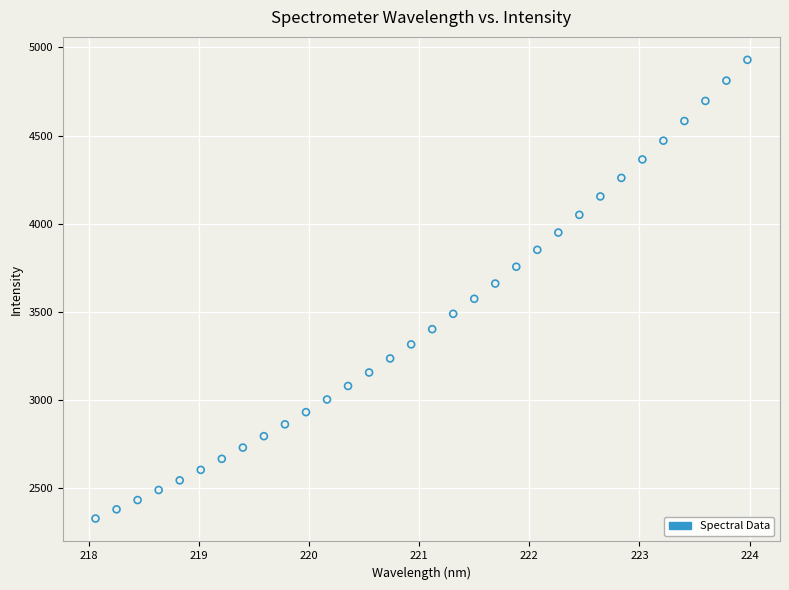

What is the range of Y values (max minus min)?

2600.6